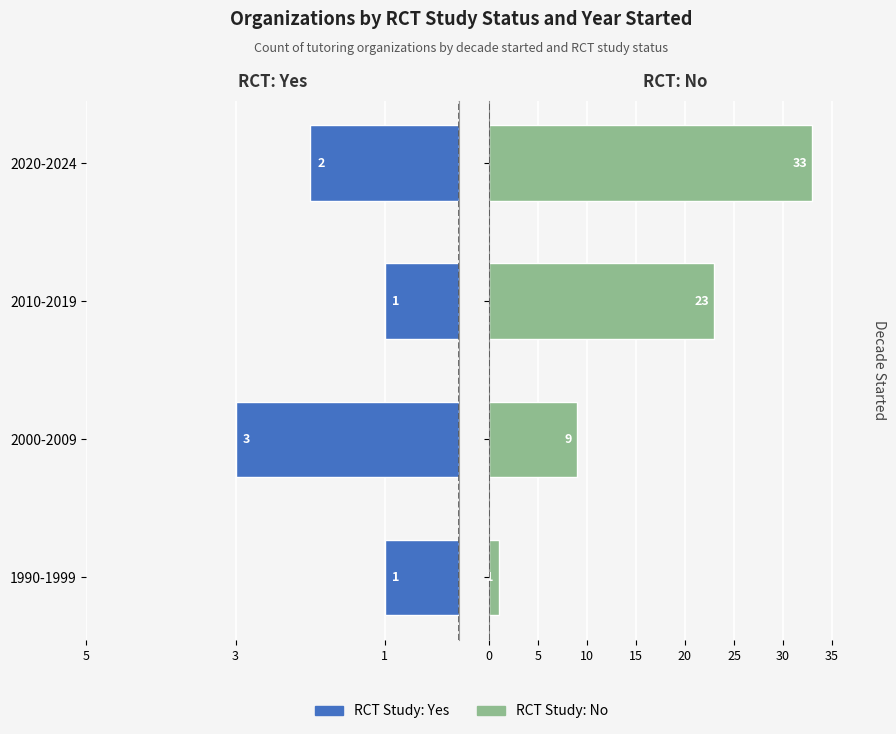

What is the value of the RCT: No bar at the 3rd from the left?

23